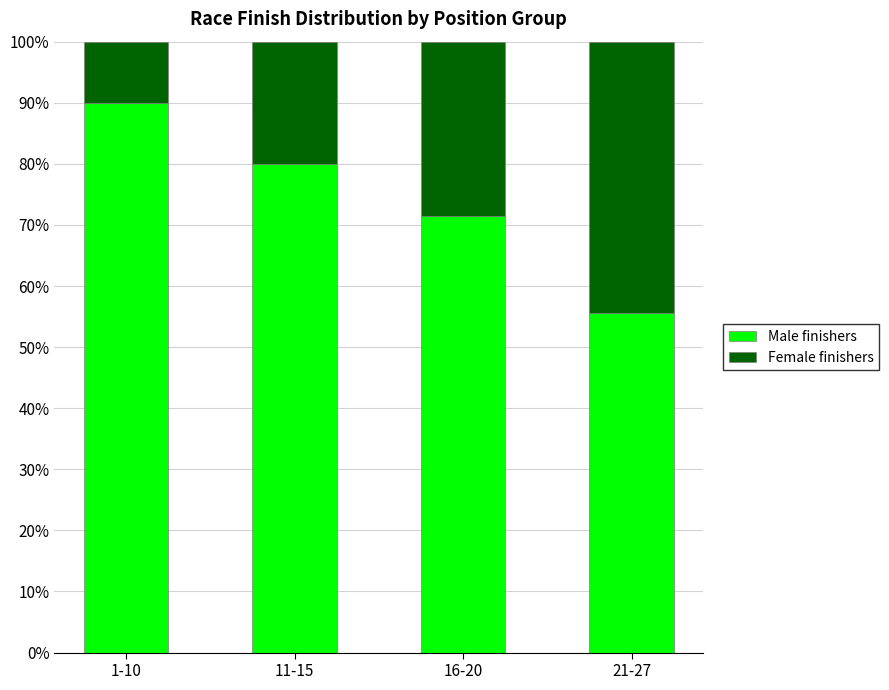

What is the minimum value for Male finishers?

55.6